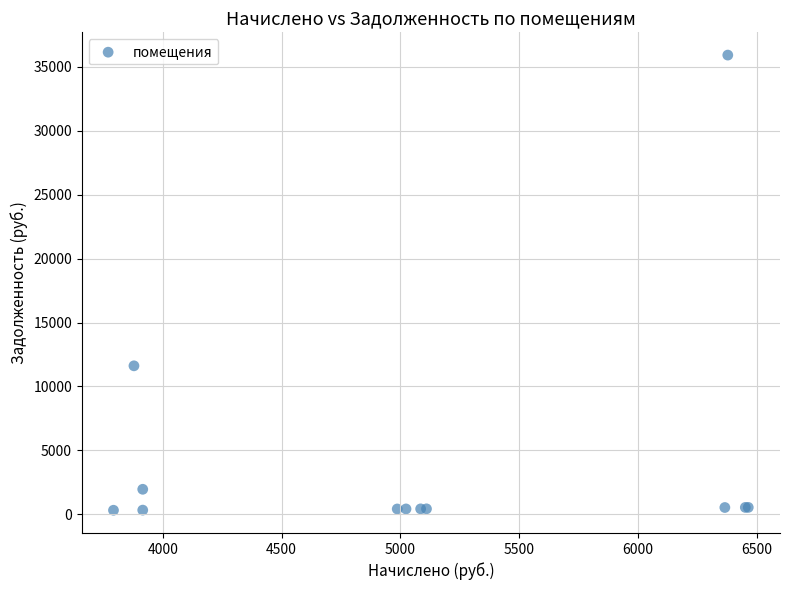

What Y value in the scatter plot is closest to 18117?

11613.0